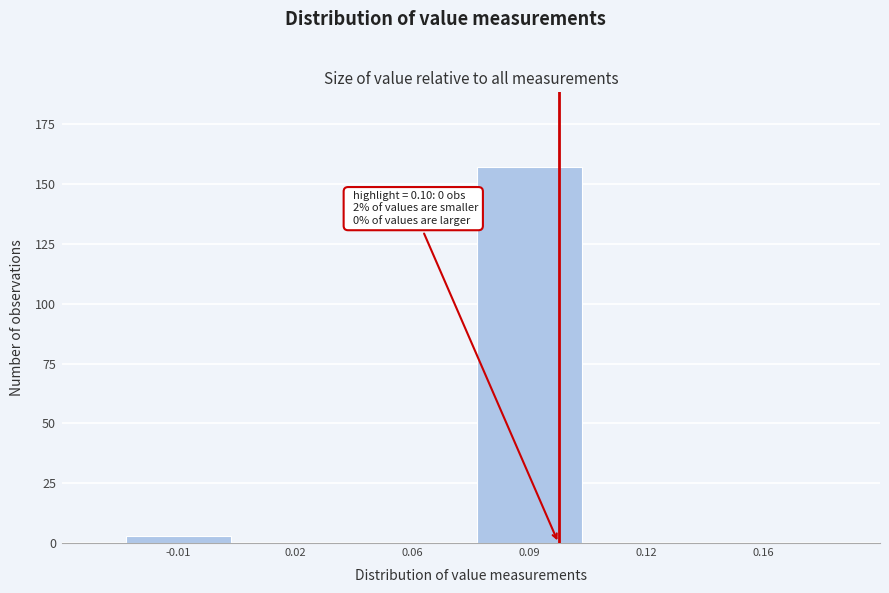

Reading left to right, extract all data points from this chart.

-0.01=3	0.02=0	0.06=0	0.09=157	0.12=0	0.16=0